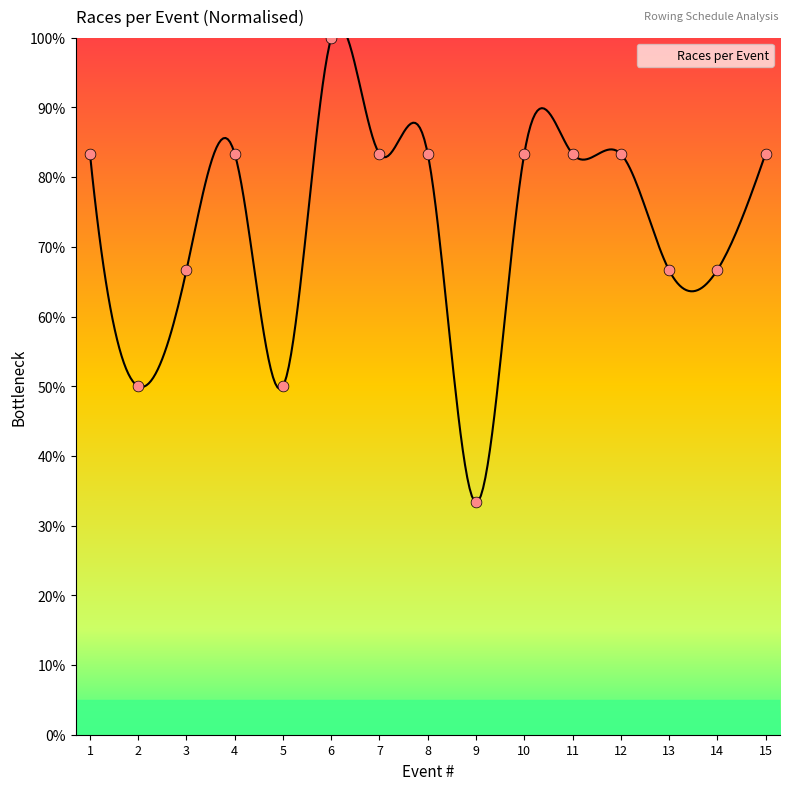

What is the ratio of the value at 13 to the value at 14?

1.0